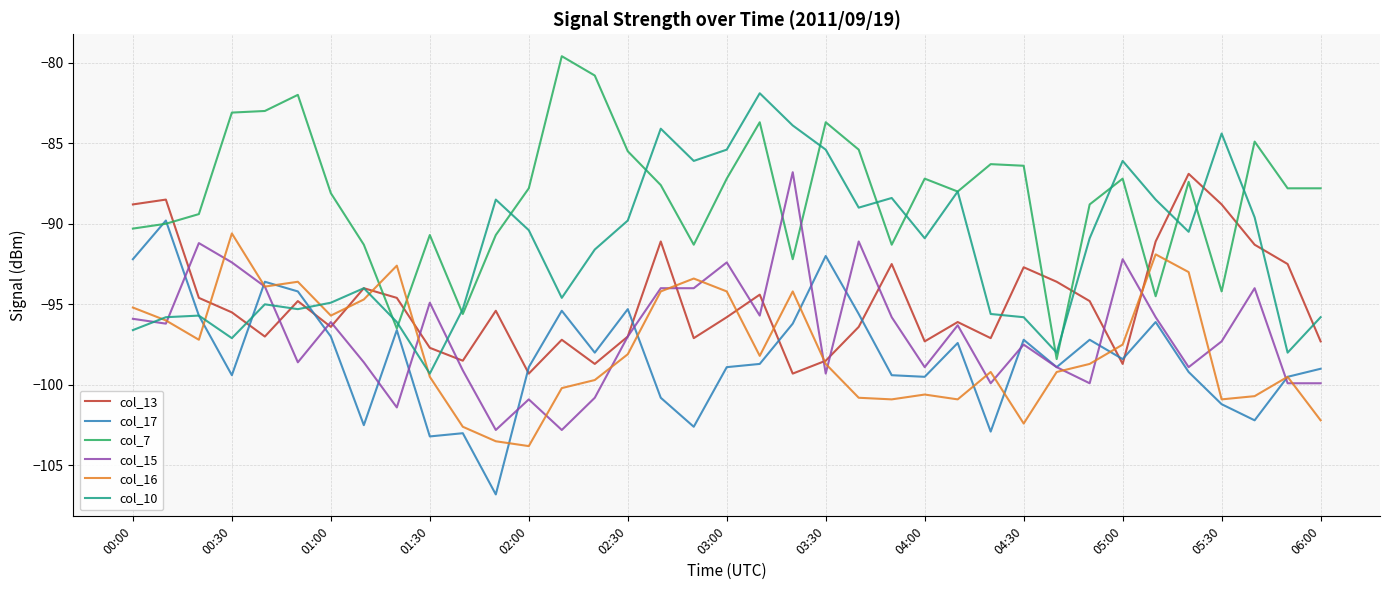

What are all the series names shown in the legend?

col_13, col_17, col_7, col_15, col_16, col_10